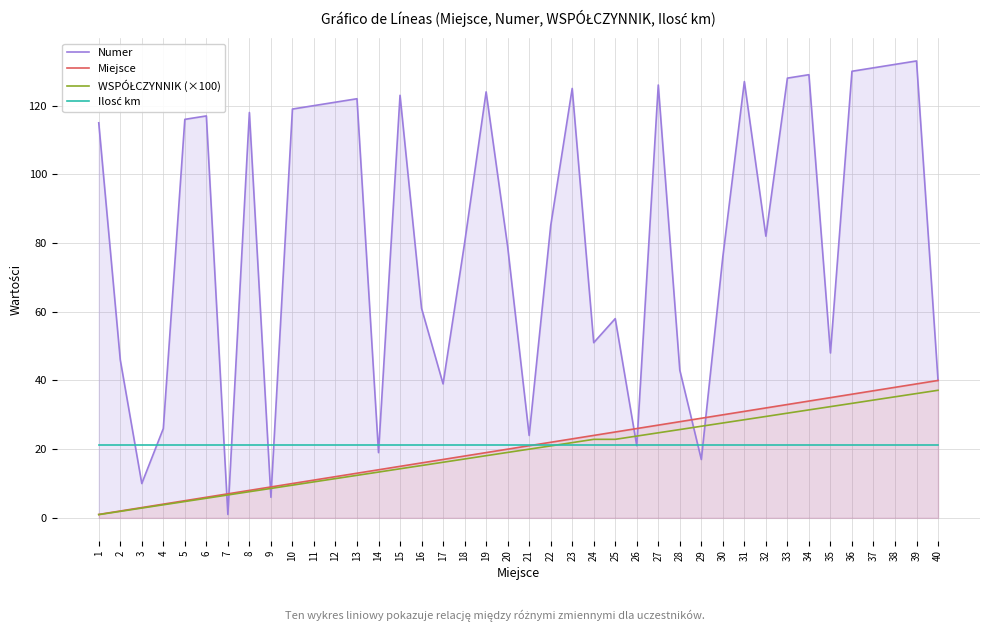

How many values in the WSPÓŁCZYNNIK (×100) series exceed 20?

19